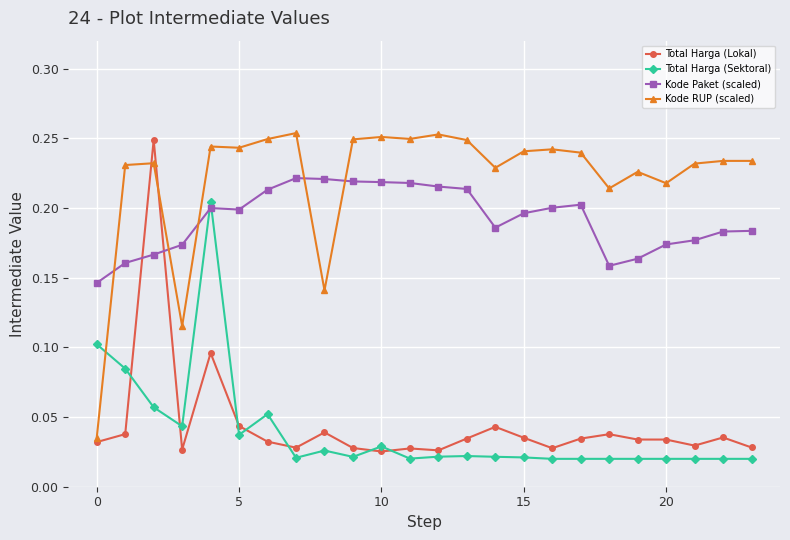

How many lines are shown in the chart?

4